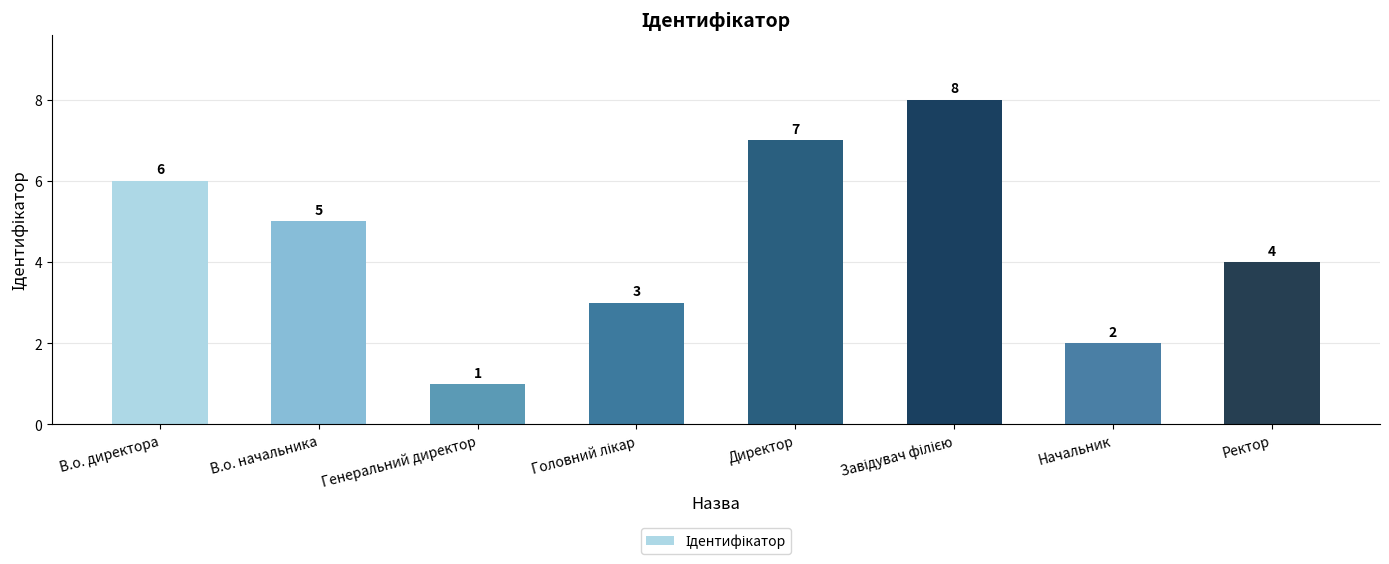

What is the maximum value shown in the chart?

8